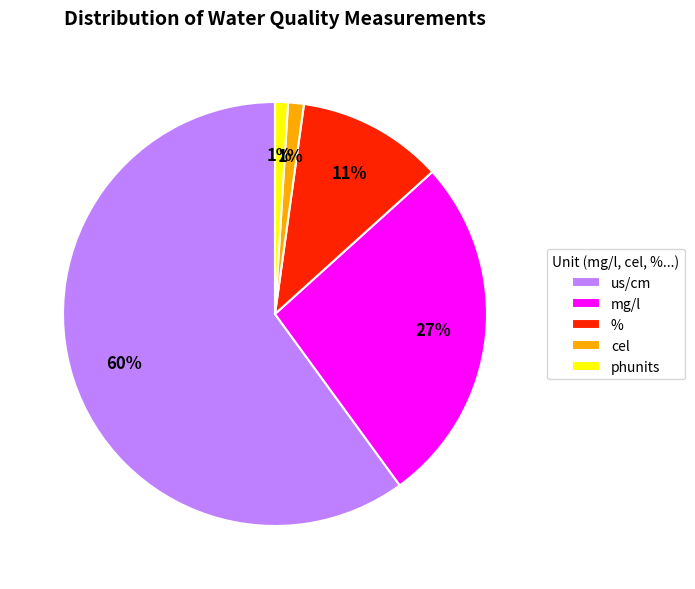

Which slice is the largest?

us/cm